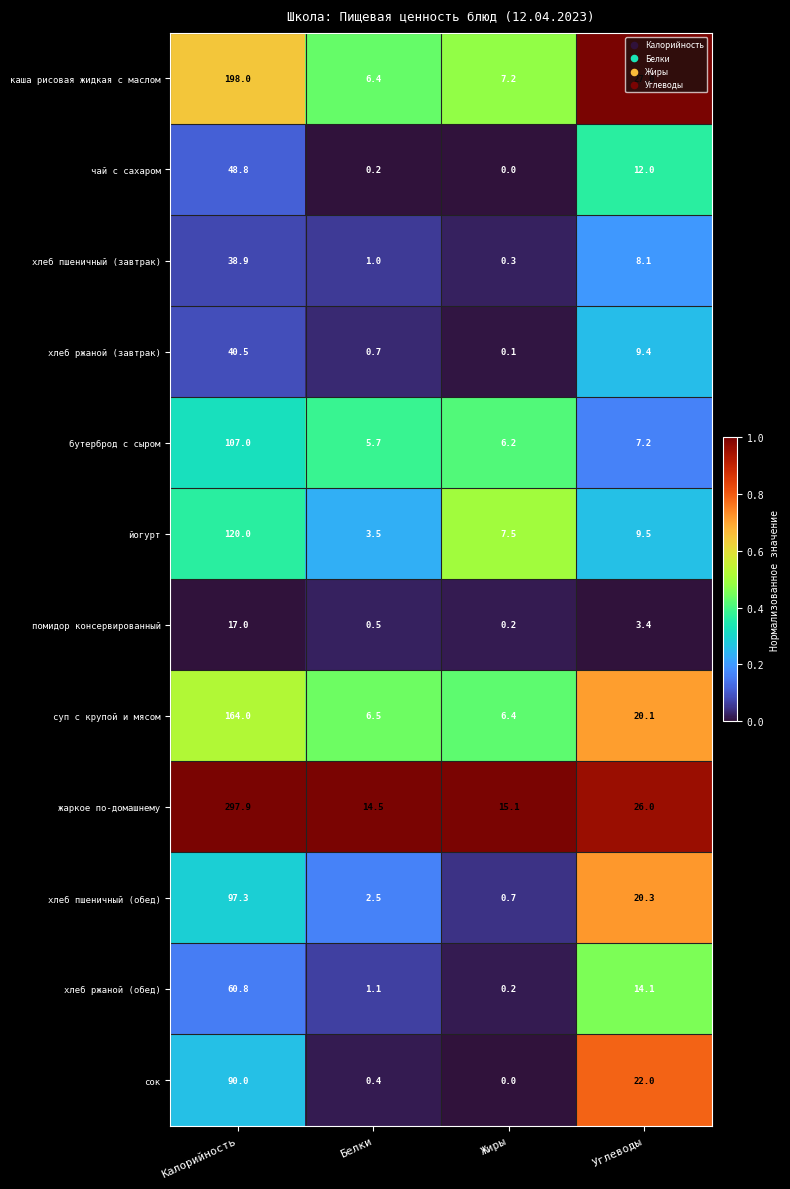

How many data points does each series have?

4